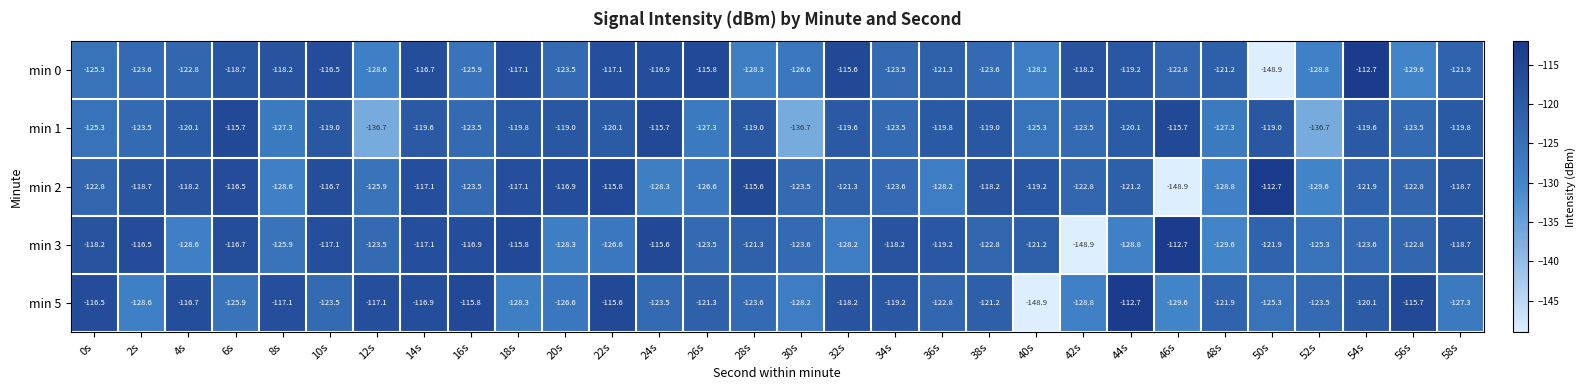

What is the difference between the maximum and minimum values in the min 2 series?

36.2